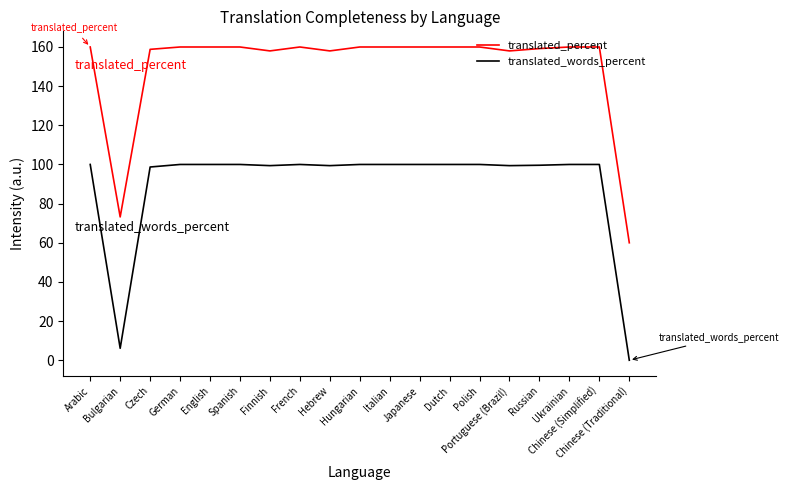

Rank the series by their average value, from lowest to highest.

translated_words_percent, translated_percent